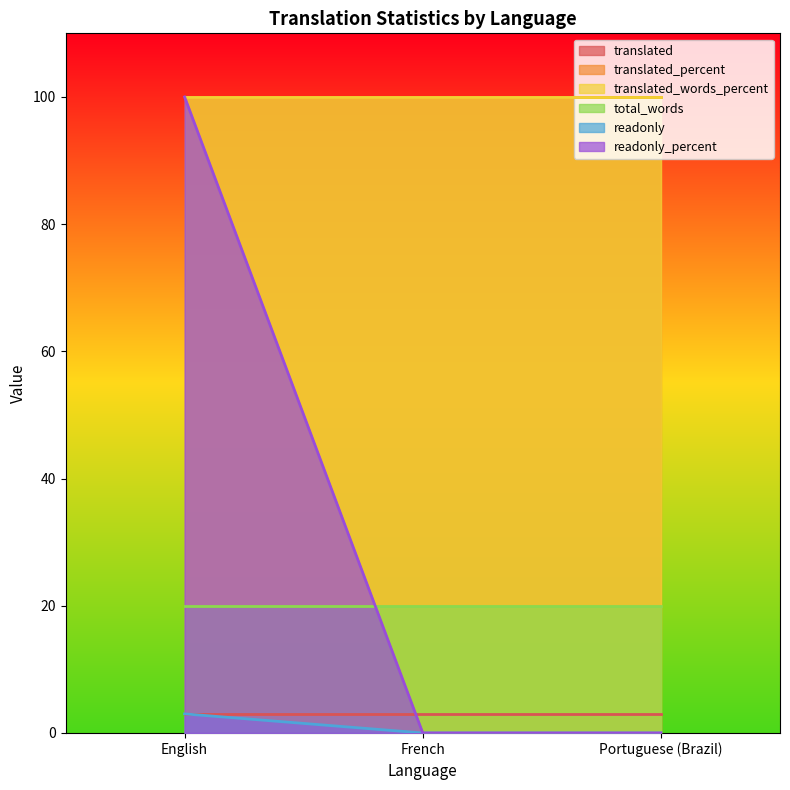

Where is readonly_percent nearest to the value 50?

English